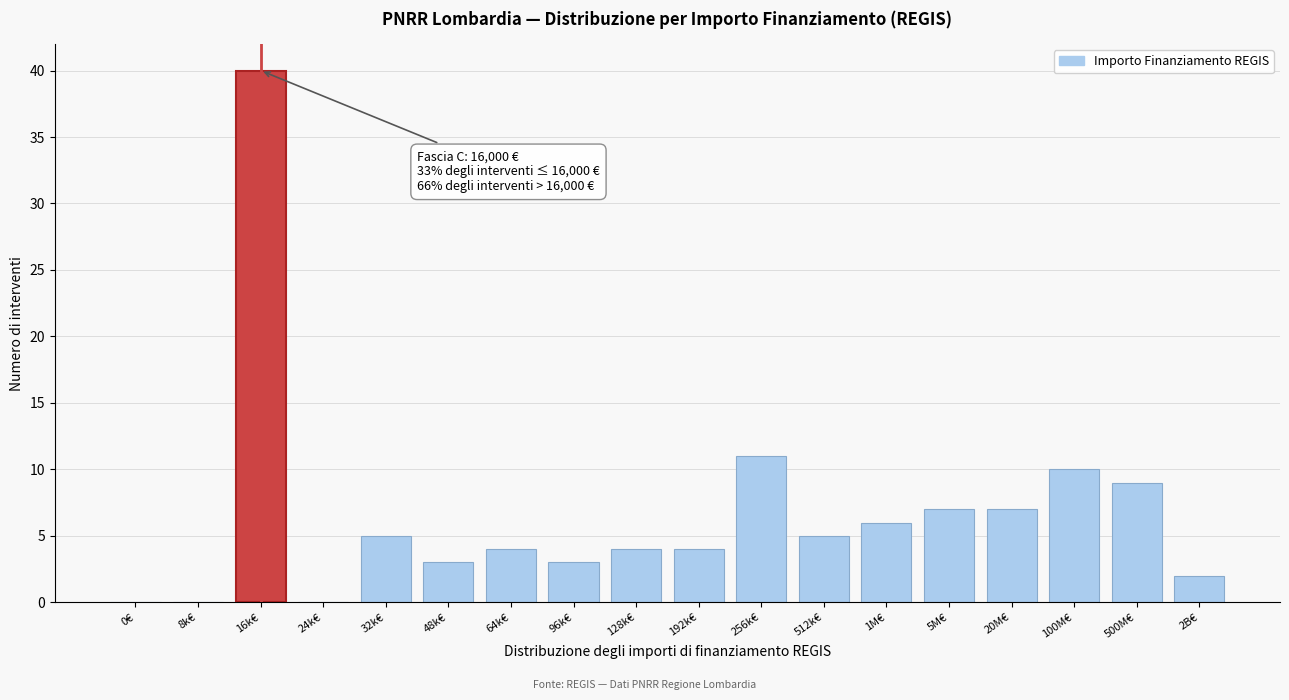

At which label is the value closest to 20?

256k€